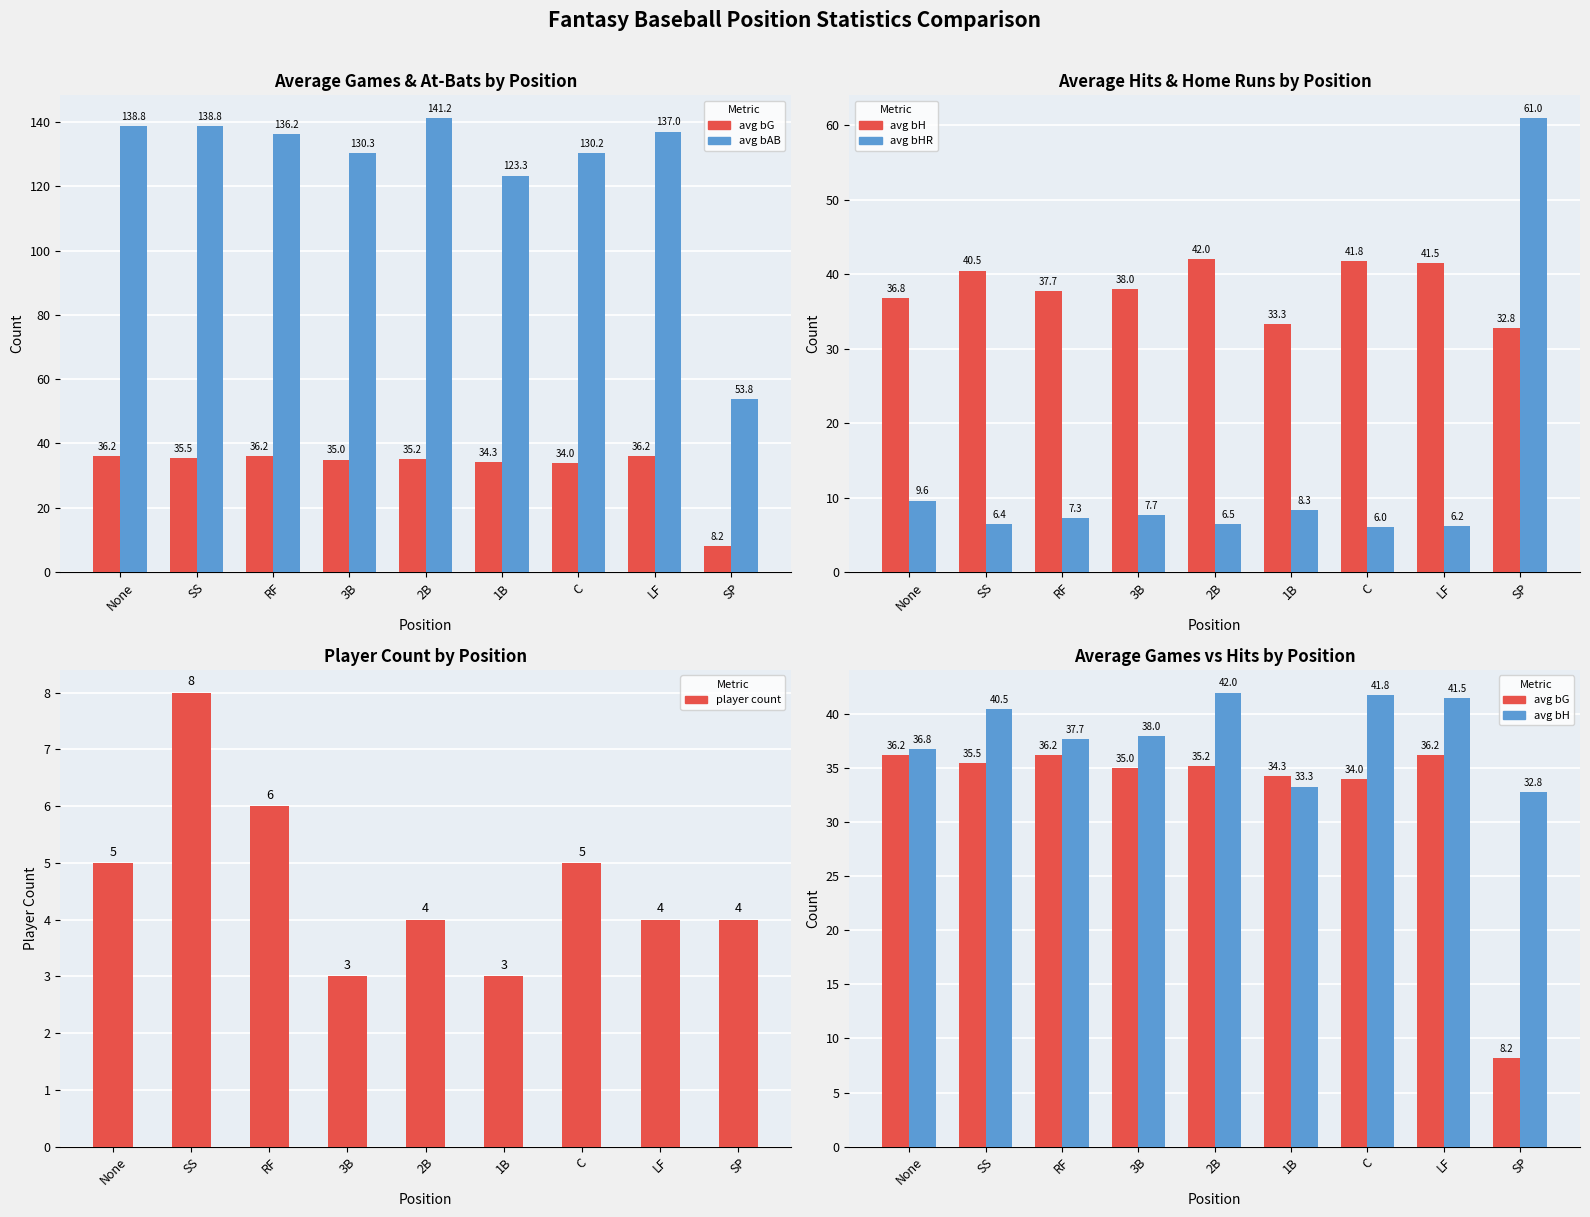

Is it true that avg bH equals 33.3 at 1B?

True